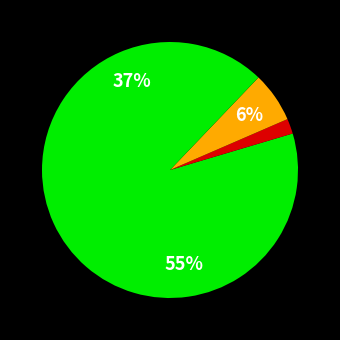

Count the number of slices in the pie.

4